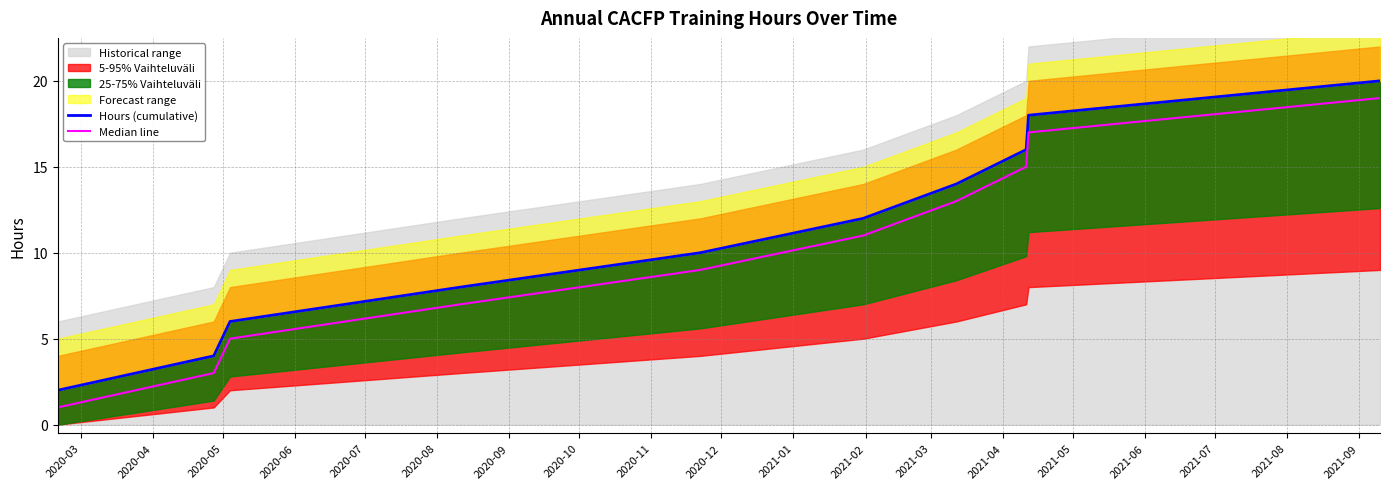

What is the average value of the Hours (cumulative) series?

11